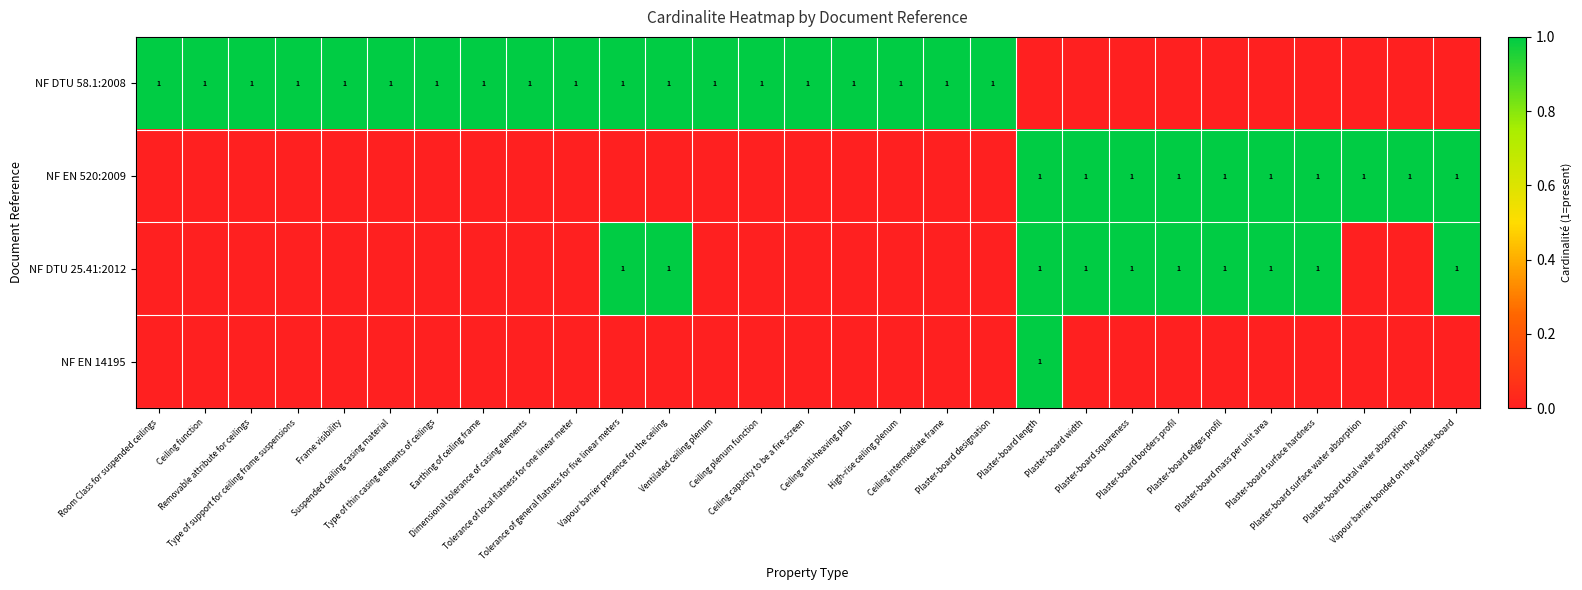

At Plaster-board mass per unit area, list the series in order from smallest to largest.

NF DTU 58.1:2008, NF EN 14195, NF EN 520:2009, NF DTU 25.41:2012